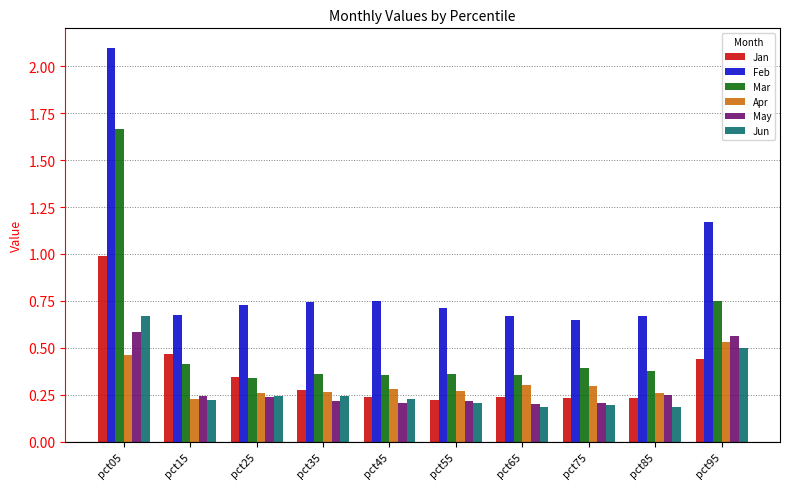

How many categories are shown in the chart?

10